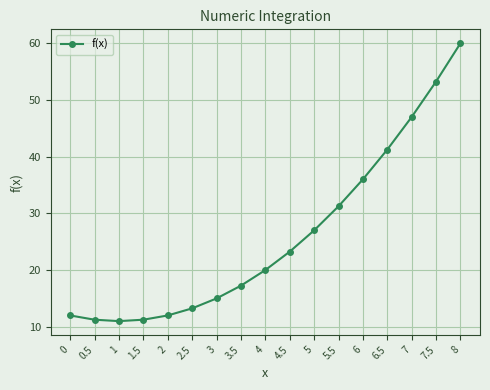

What is the sum of the values at 6 and 4?

56.0